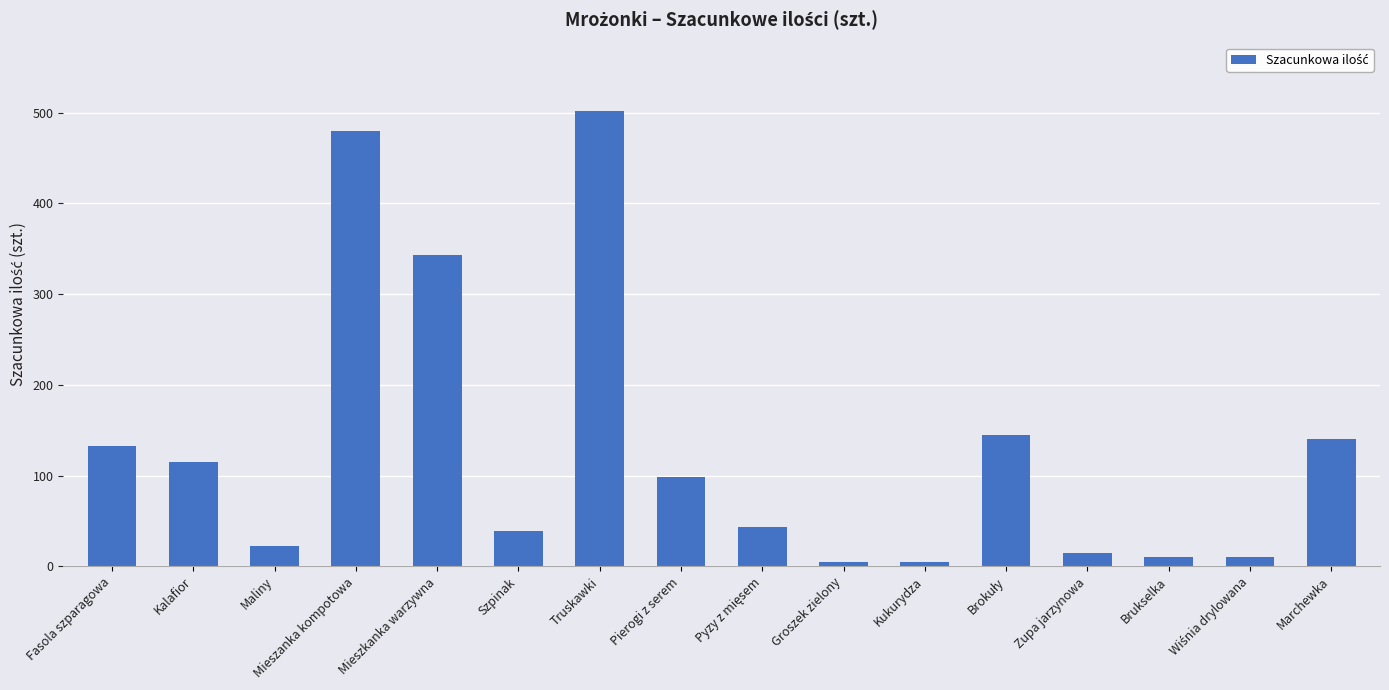

Count the number of data series in this chart.

1